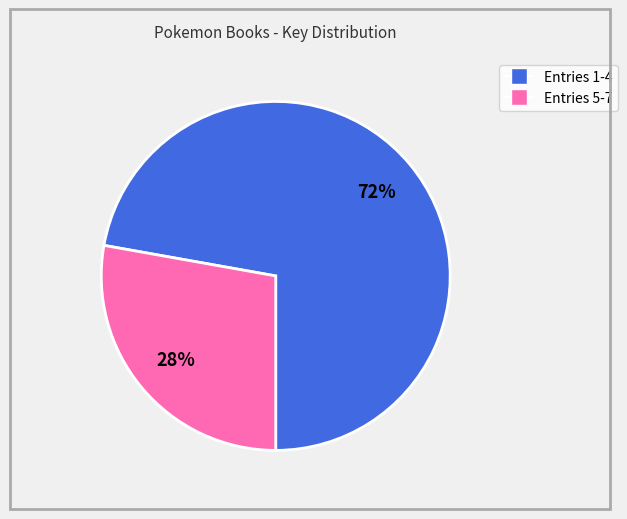

To the nearest percent, what is the average slice percentage?

50%